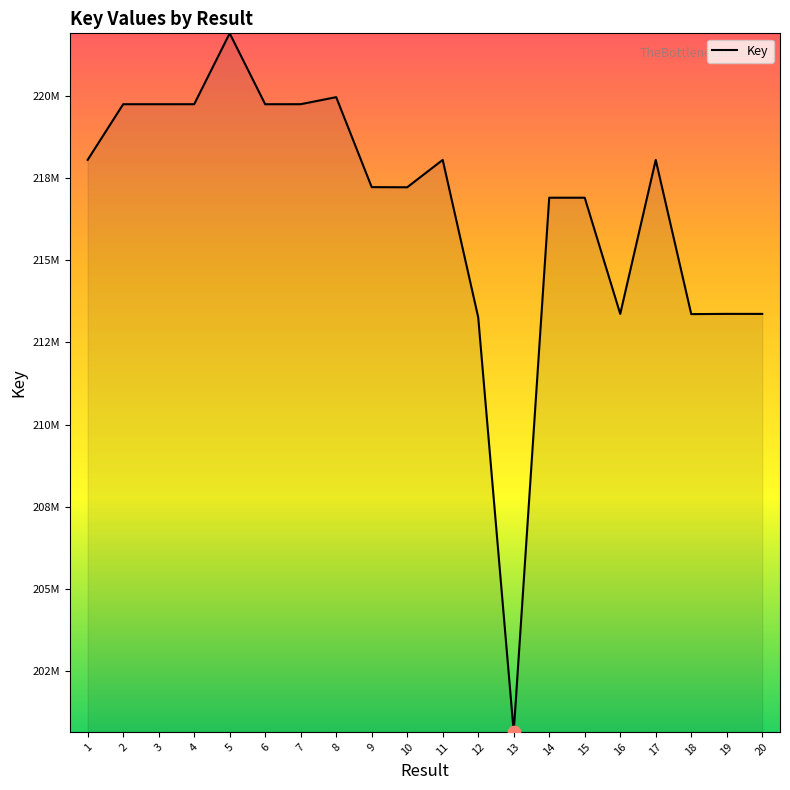

Between 7 and 6, which is larger?

7